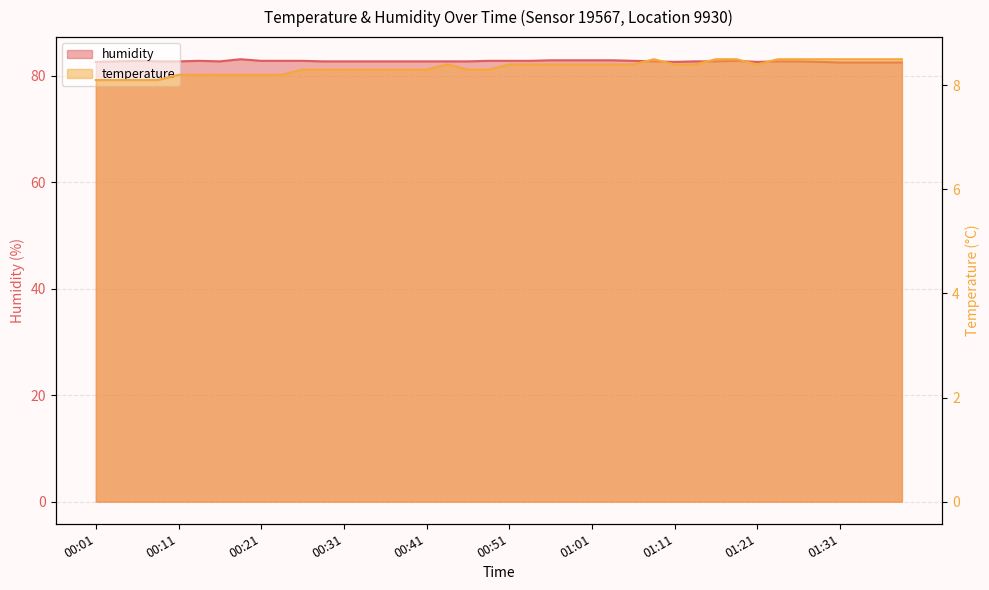

True or false: temperature has a value of 8.4 at 01:06.

True